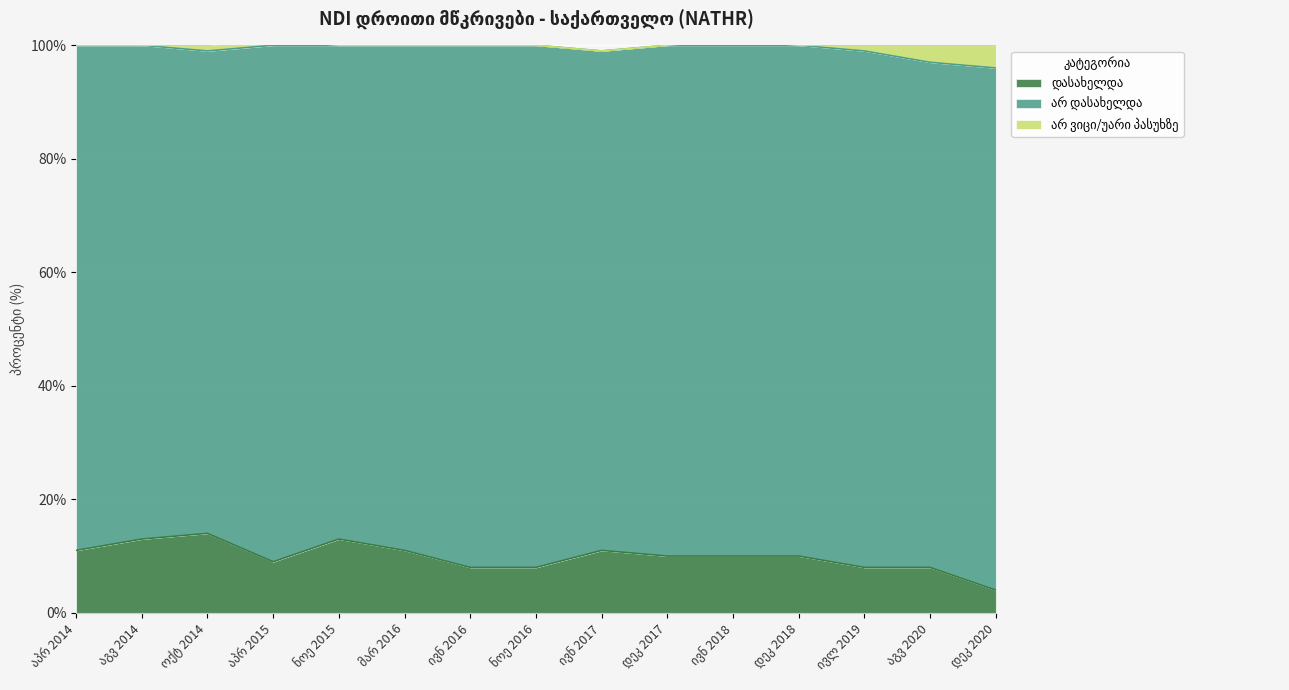

Which series has the largest range (max minus min)?

დასახელდა